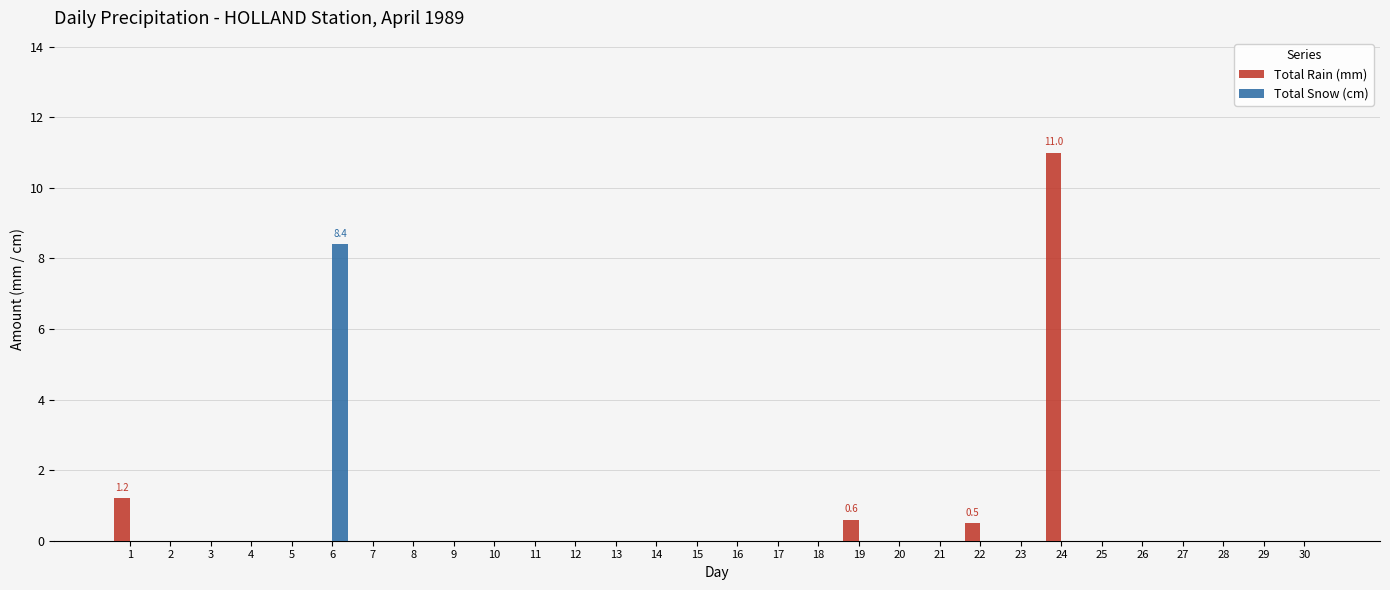

Which series has the largest range (max minus min)?

Total Rain (mm)